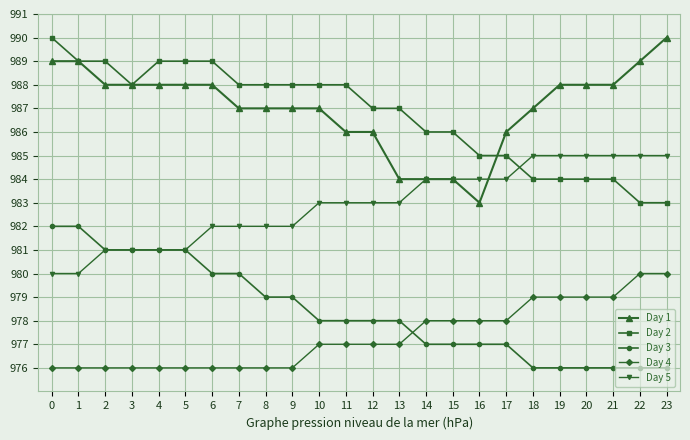

How many Day 2 values are between 985 and 989?

17